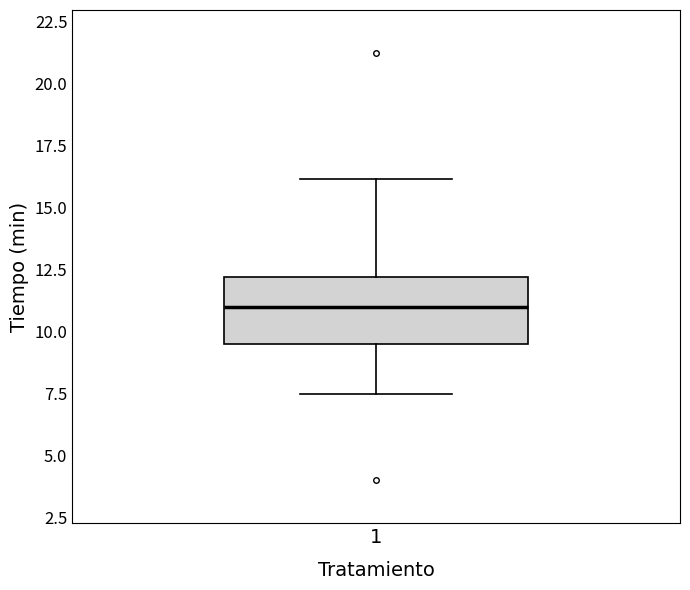

Read this box plot against the y-axis: the position of the median line, the range covered by the box, and the ends of both whiskers. The values are not printed on the chart, so give them approximately, as read against the axis.

median 11.0, box 9.5 to 12.0, whiskers 7.5 to 16.0